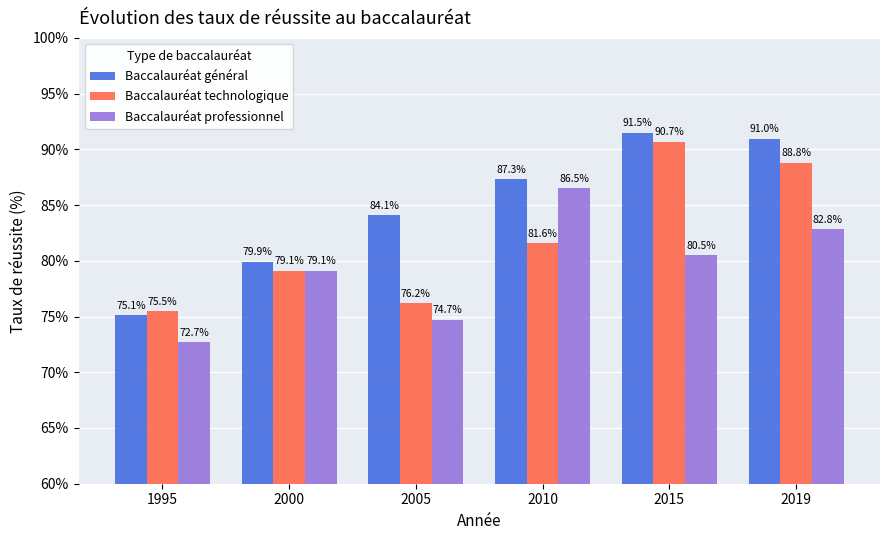

Rank the series at 2010 from lowest to highest value.

Baccalauréat technologique, Baccalauréat professionnel, Baccalauréat général